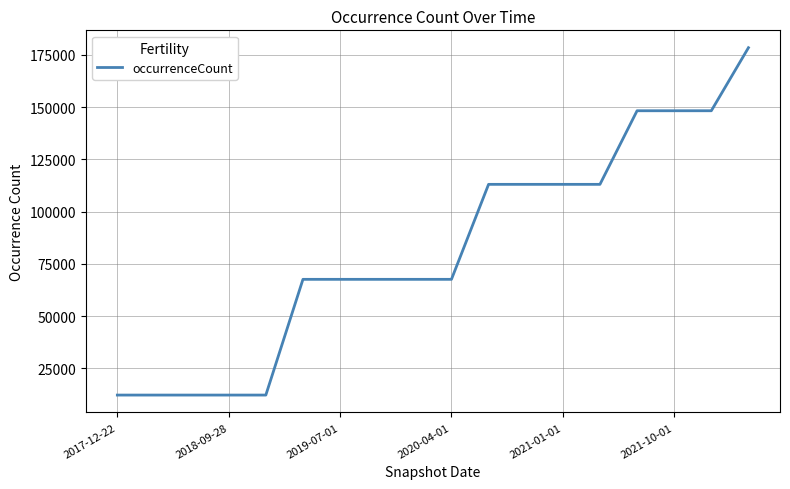

What is the smallest value displayed?

12230